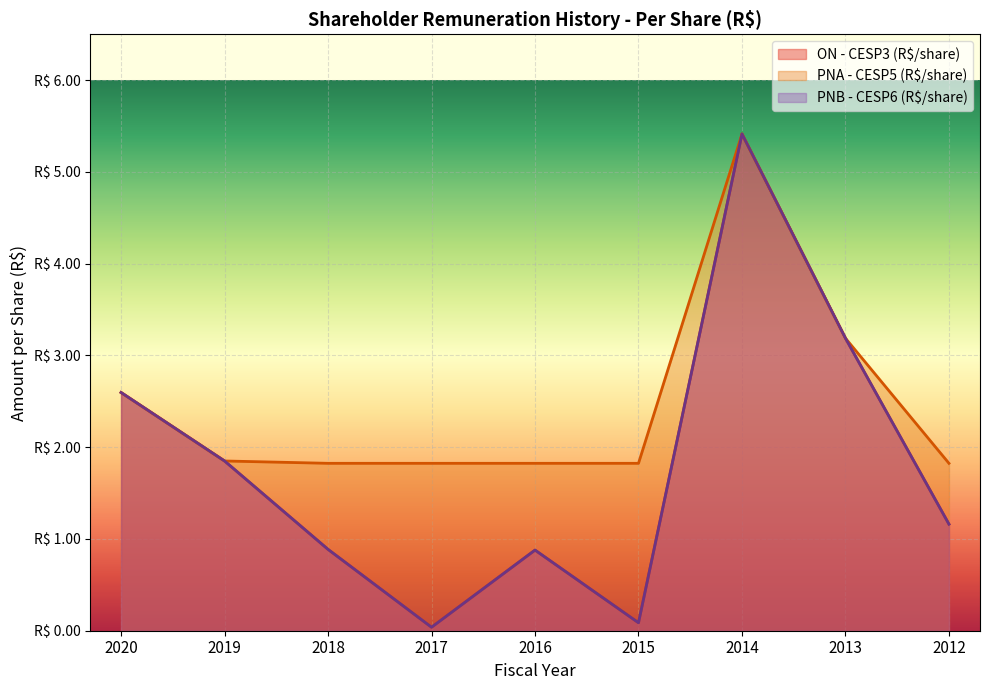

What is the total value across all series at 2013?

9.6